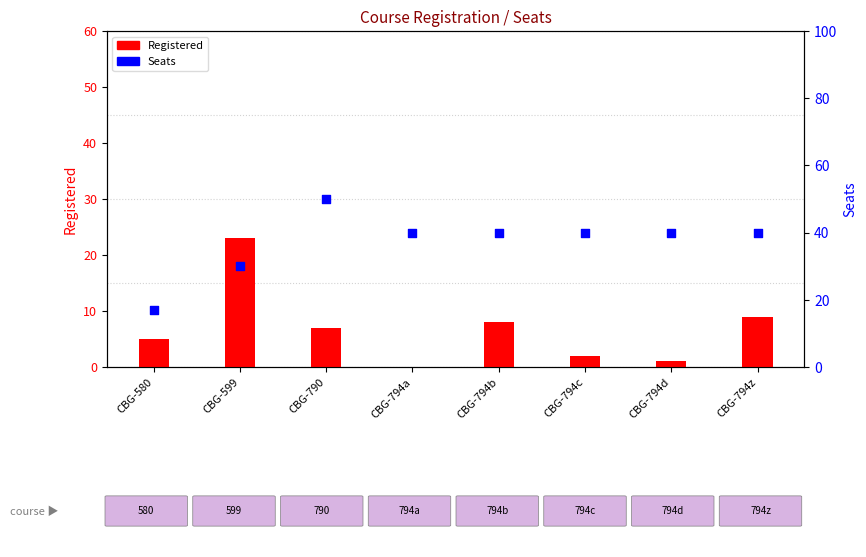

Which series reaches the minimum Y coordinate?

Registered